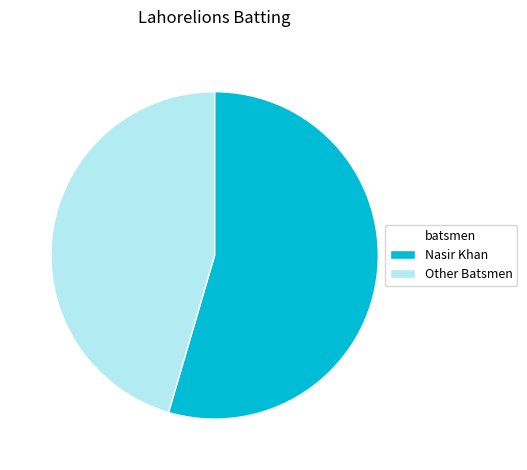

Do Other Batsmen and Nasir Khan together represent more than half of the pie?

Yes